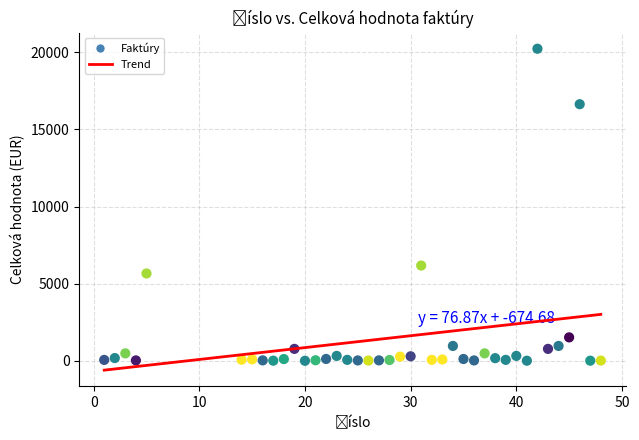

What is the range of X values (max minus min)?

47.0